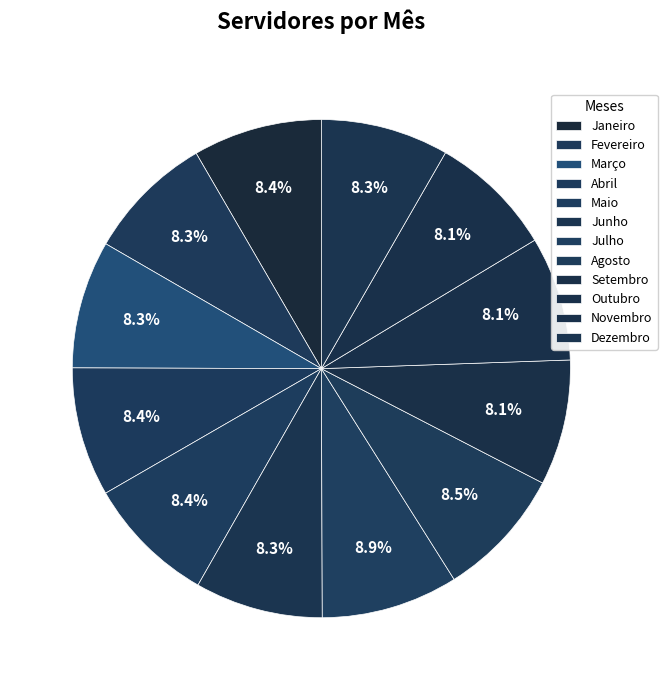

Is there any slice that represents more than half of the pie?

No